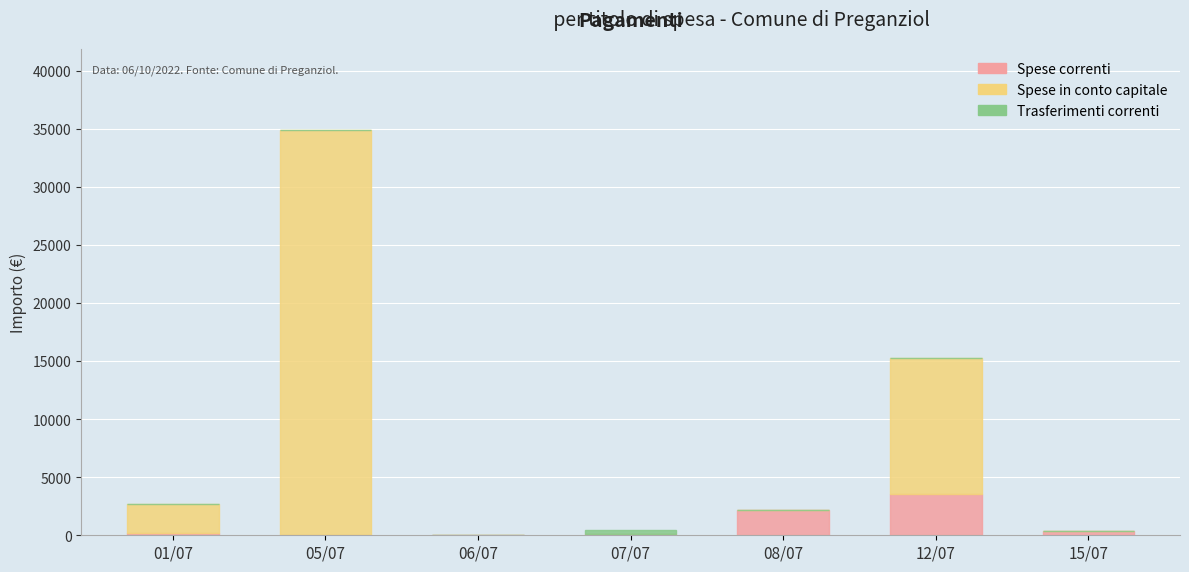

Which category has the highest value in the Spese correnti series?

12/07